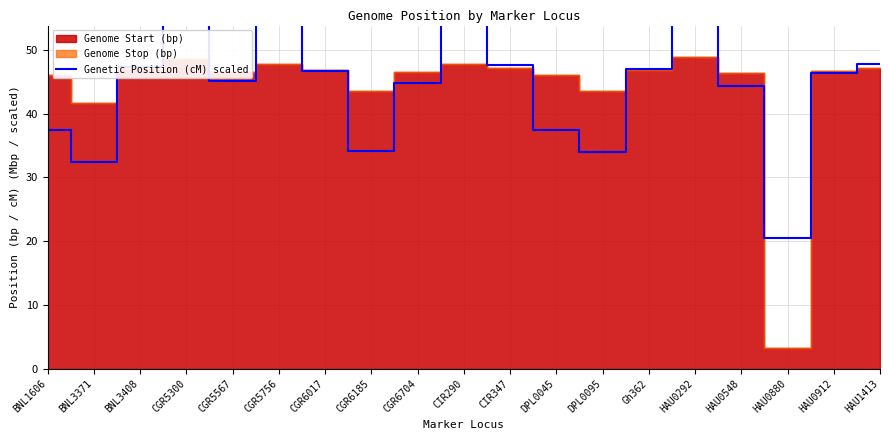

What is the label of the 7th point from the right?

DPL0095